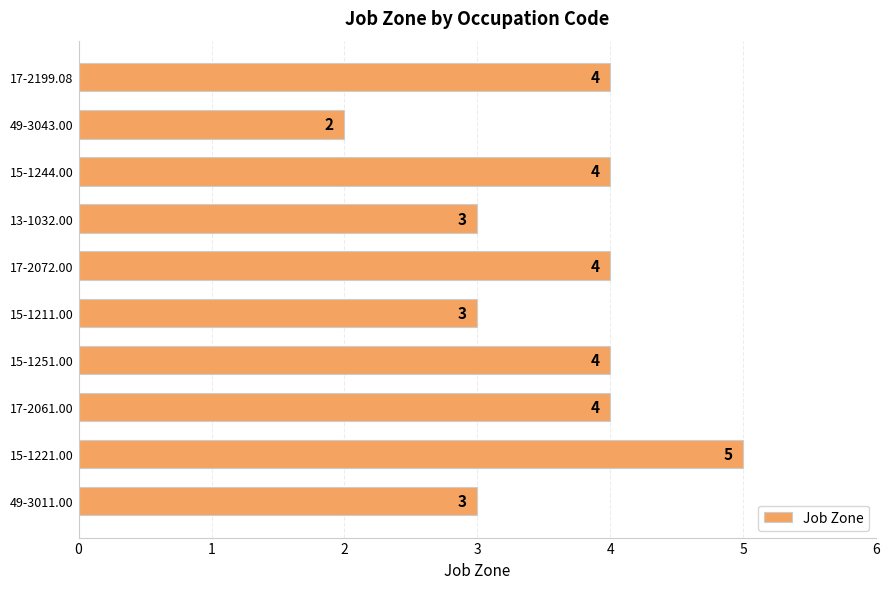

Approximately how many times larger is the value at 17-2061.00 compared to 15-1221.00?

0.8